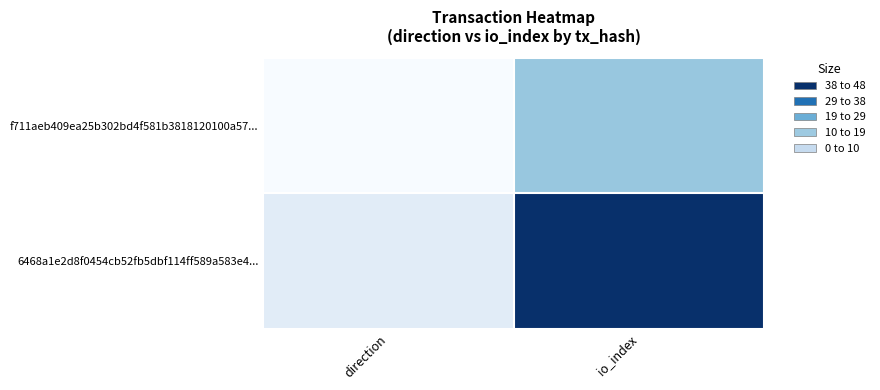

Which series has the largest total across all categories?

6468a1e2d8f0454cb52fb5dbf114ff589a583e4...